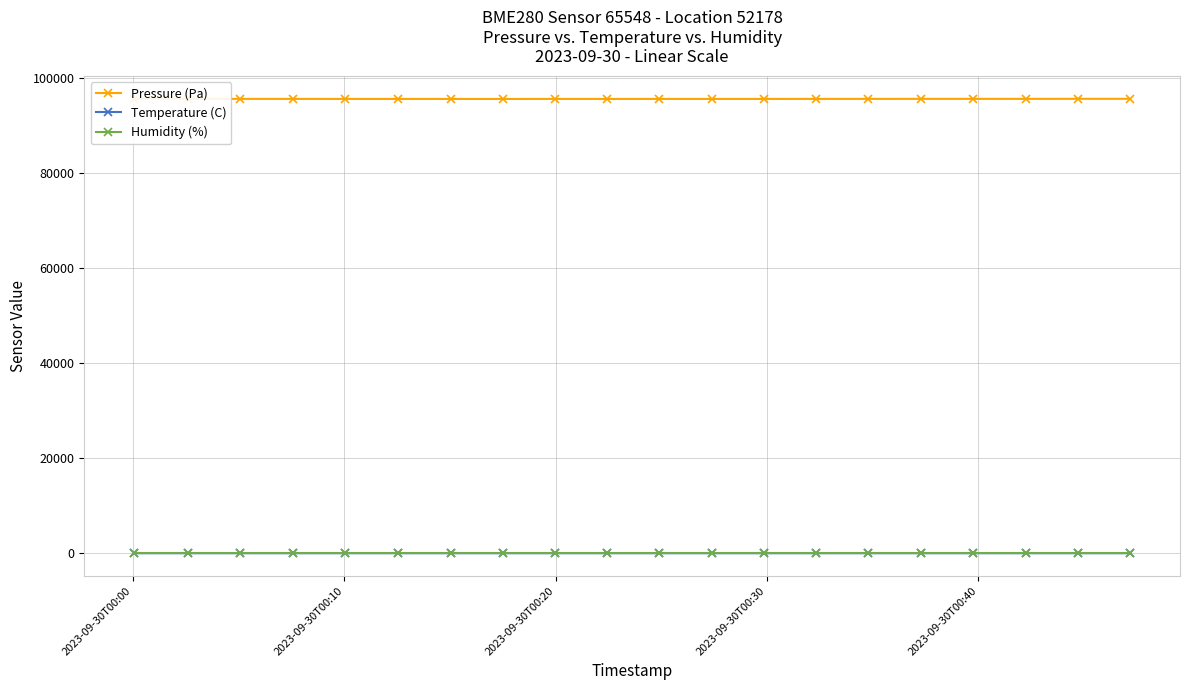

Does the chart display data point markers on the line(s)?

Yes